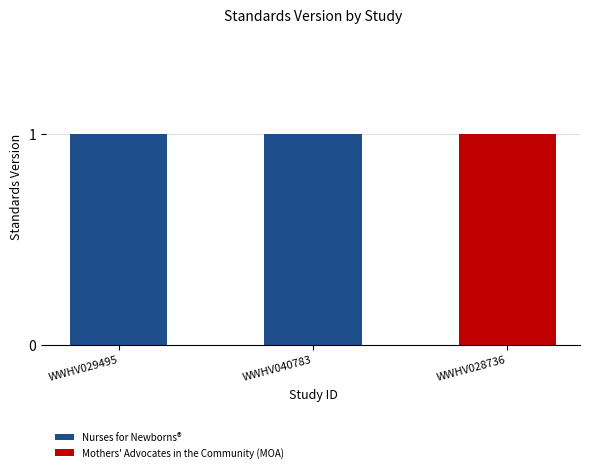

Is it true that Nurses for Newborns® equals 1 at WWHV028736?

False